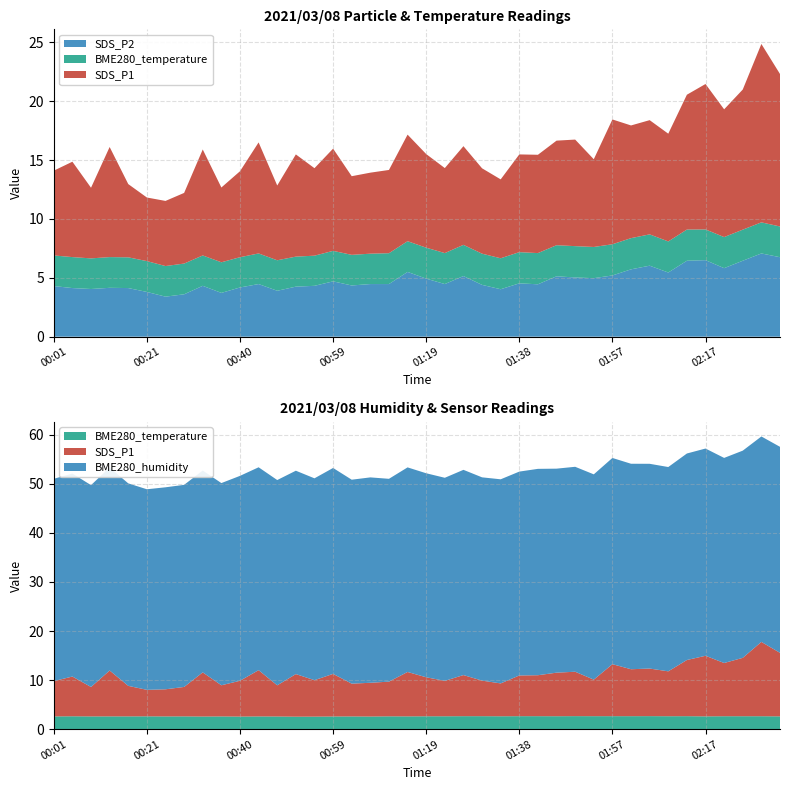

Reading right to left, what are all the values shown in this chart?

SDS_P1: 02:33=12.9	02:29=15.2	02:25=11.9	02:21=10.8	02:17=12.3	02:13=11.4	02:09=9.2	02:05=9.7	02:01=9.6	01:57=10.6	01:54=7.5	01:50=9.1	01:46=8.9	01:42=8.3	01:38=8.3	01:34=6.7	01:30=7.2	01:27=8.4	01:23=7.2	01:19=8.0	01:15=9.1	01:11=7.1	01:07=6.9	01:03=6.7	00:59=8.7	00:55=7.4	00:51=8.7	00:48=6.3	00:44=9.4	00:40=7.3	00:36=6.3	00:32=9.0	00:28=6.0	00:24=5.5	00:21=5.4	00:17=6.2	00:13=9.3	00:09=6.0	00:05=8.1	00:01=7.2
SDS_P2: 02:33=6.8	02:29=7.1	02:25=6.5	02:21=5.8	02:17=6.5	02:13=6.5	02:09=5.5	02:05=6.0	02:01=5.7	01:57=5.2	01:54=5.0	01:50=5.0	01:46=5.1	01:42=4.5	01:38=4.5	01:34=4.0	01:30=4.4	01:27=5.2	01:23=4.5	01:19=4.9	01:15=5.5	01:11=4.5	01:07=4.5	01:03=4.3	00:59=4.7	00:55=4.3	00:51=4.2	00:48=3.9	00:44=4.5	00:40=4.2	00:36=3.7	00:32=4.3	00:28=3.6	00:24=3.4	00:21=3.8	00:17=4.1	00:13=4.2	00:09=4.0	00:05=4.1	00:01=4.3
BME280_temperature: 02:33=2.6	02:29=2.6	02:25=2.6	02:21=2.6	02:17=2.6	02:13=2.6	02:09=2.6	02:05=2.7	02:01=2.6	01:57=2.6	01:54=2.6	01:50=2.7	01:46=2.6	01:42=2.6	01:38=2.6	01:34=2.6	01:30=2.6	01:27=2.6	01:23=2.6	01:19=2.6	01:15=2.6	01:11=2.6	01:07=2.6	01:03=2.6	00:59=2.6	00:55=2.6	00:51=2.5	00:48=2.6	00:44=2.6	00:40=2.6	00:36=2.6	00:32=2.6	00:28=2.6	00:24=2.6	00:21=2.6	00:17=2.6	00:13=2.6	00:09=2.6	00:05=2.6	00:01=2.6
BME280_humidity: 02:33=42.0	02:29=41.9	02:25=42.2	02:21=41.8	02:17=42.2	02:13=42.1	02:09=41.6	02:05=41.7	02:01=41.9	01:57=42.0	01:54=41.8	01:50=41.8	01:46=41.6	01:42=42.1	01:38=41.5	01:34=41.6	01:30=41.4	01:27=41.8	01:23=41.4	01:19=41.6	01:15=41.7	01:11=41.3	01:07=41.9	01:03=41.6	00:59=42.0	00:55=41.1	00:51=41.5	00:48=41.8	00:44=41.4	00:40=41.8	00:36=41.2	00:32=41.1	00:28=41.2	00:24=41.2	00:21=40.9	00:17=41.3	00:13=41.4	00:09=41.1	00:05=41.4	00:01=41.2